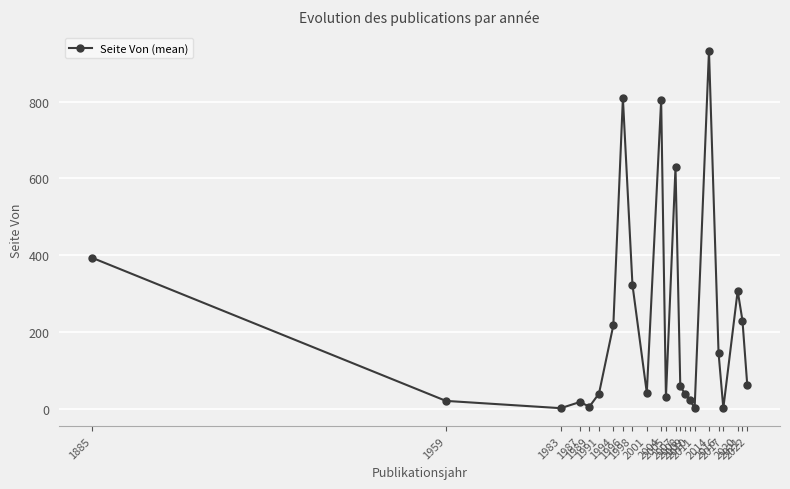

At which label does the data first exceed 59?

1885